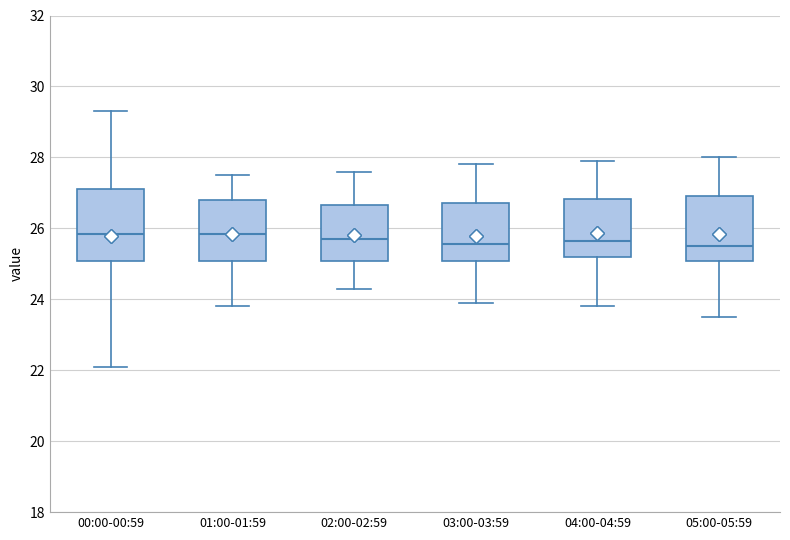

Reading left to right, transcribe this box plot: for each box, give where its median line is, the range the box spans, and where its two whiskers end, as read against the y-axis. The values are not printed on the chart, so give them approximately, as read against the axis.

00:00-00:59: median 25.8, box 25.0 to 27.2, whiskers 22.2 to 29.4
01:00-01:59: median 25.8, box 25.0 to 26.8, whiskers 23.8 to 27.6
02:00-02:59: median 25.8, box 25.0 to 26.6, whiskers 24.4 to 27.6
03:00-03:59: median 25.6, box 25.0 to 26.8, whiskers 24.0 to 27.8
04:00-04:59: median 25.6, box 25.2 to 26.8, whiskers 23.8 to 28.0
05:00-05:59: median 25.6, box 25.0 to 27.0, whiskers 23.6 to 28.0